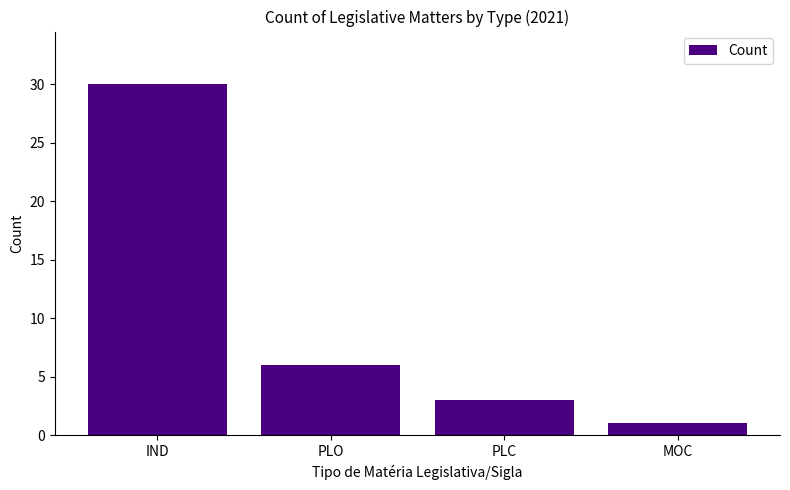

What is the label of the 2nd bar from the right?

PLC